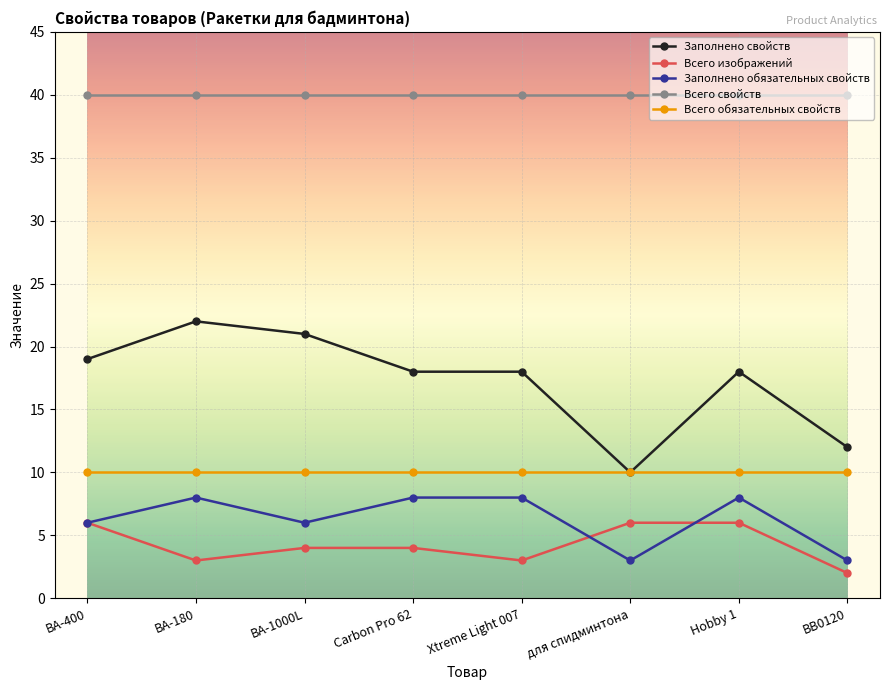

At BA-1000L, list the series in order from smallest to largest.

Всего изображений, Заполнено обязательных свойств, Всего обязательных свойств, Заполнено свойств, Всего свойств